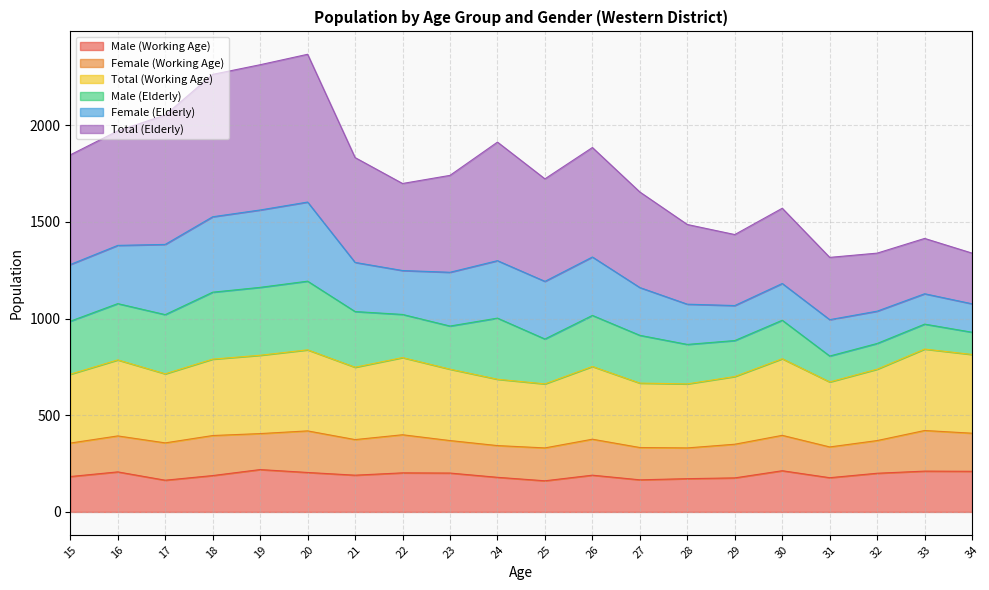

What is the difference between the maximum and minimum values in the Total (Working Age) series?

90